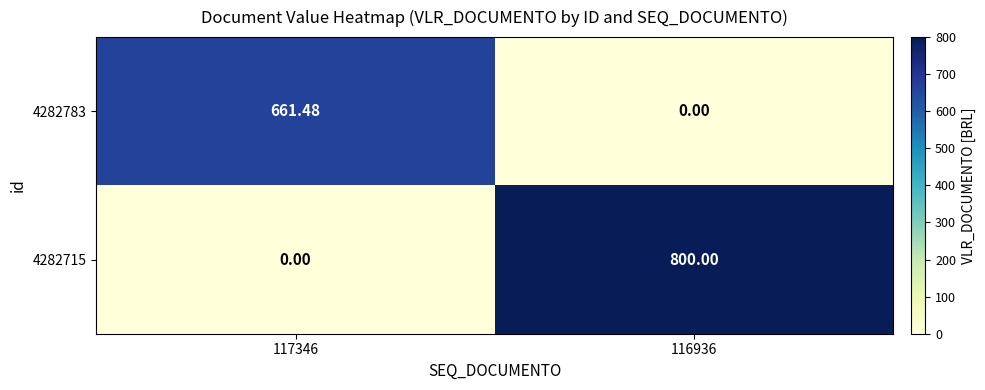

Which series changed the most between 117346 and 116936?

4282715